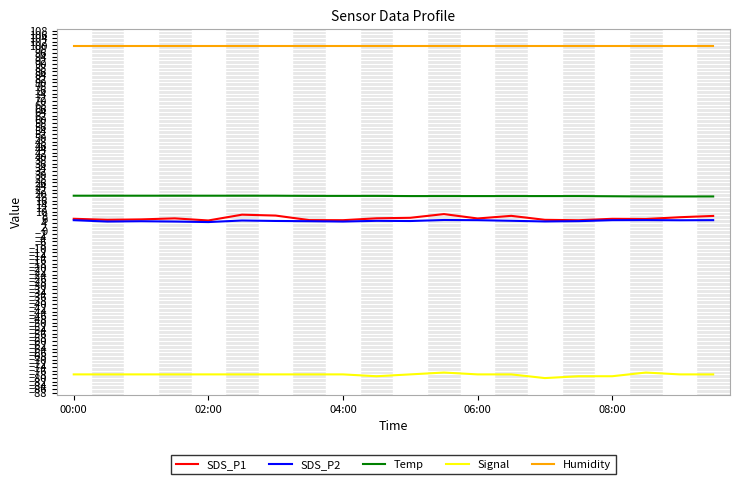

True or false: Humidity and SDS_P2 cross at least once.

False